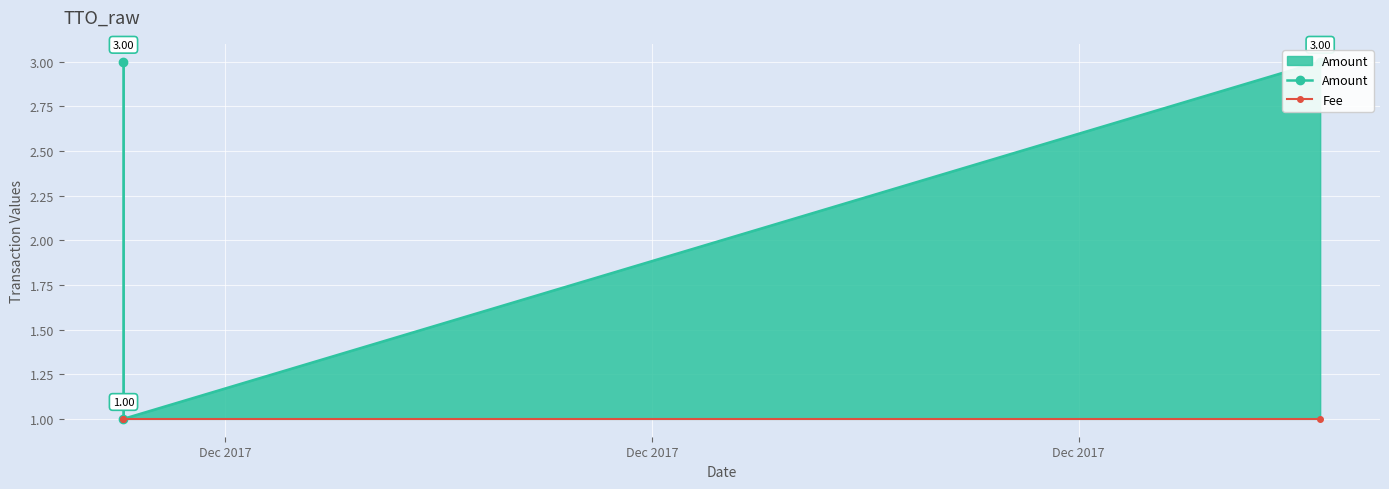

What is the spread (max minus min) of values at Dec 2017?

2